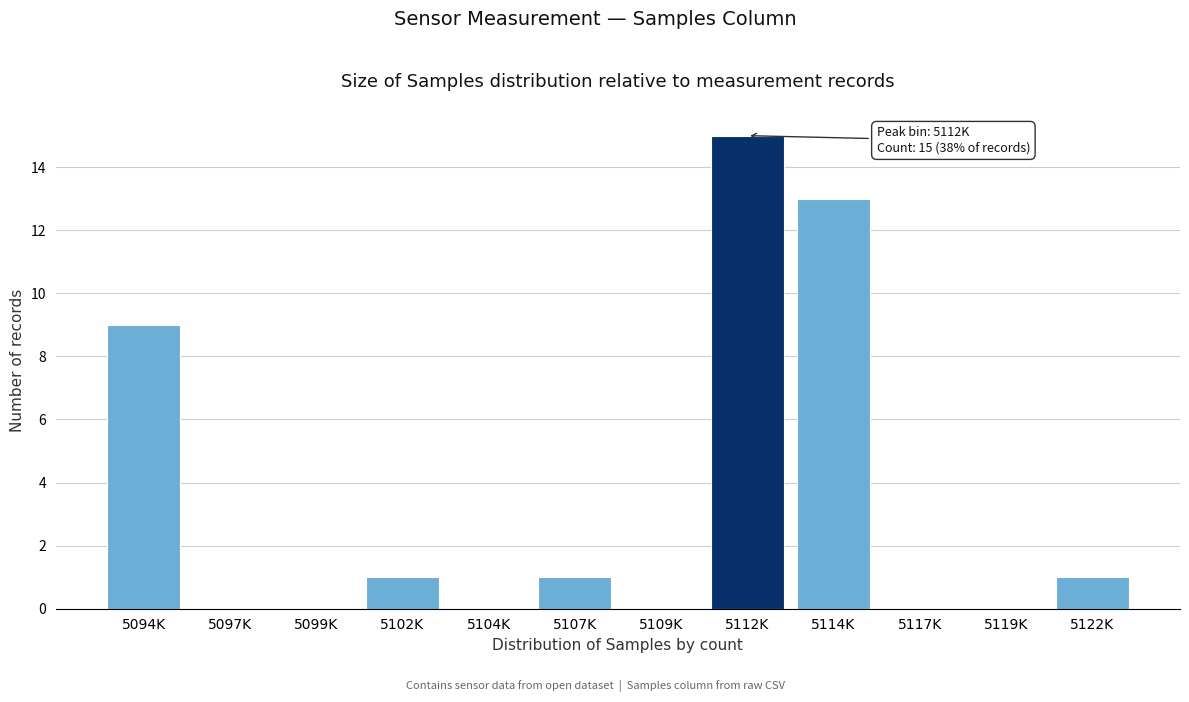

Reading left to right, transcribe all the data shown in this chart.

5094K=9	5097K=0	5099K=0	5102K=1	5104K=0	5107K=1	5109K=0	5112K=15	5114K=13	5117K=0	5119K=0	5122K=1